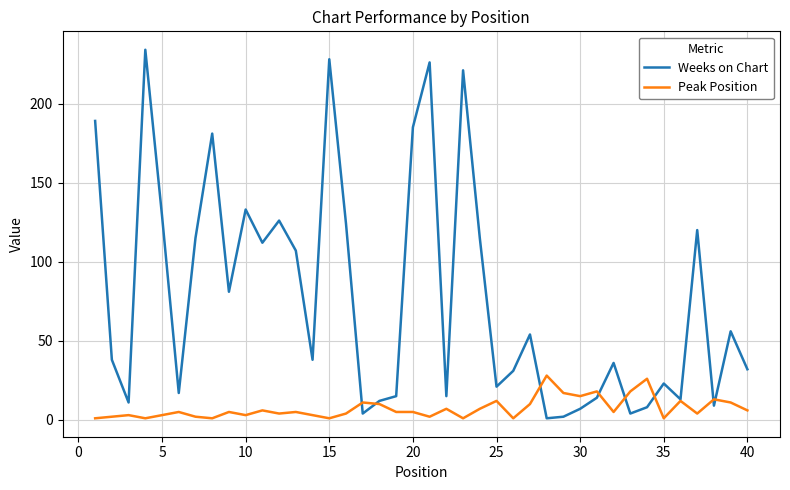

Which series has the widest spread of values?

Weeks on Chart